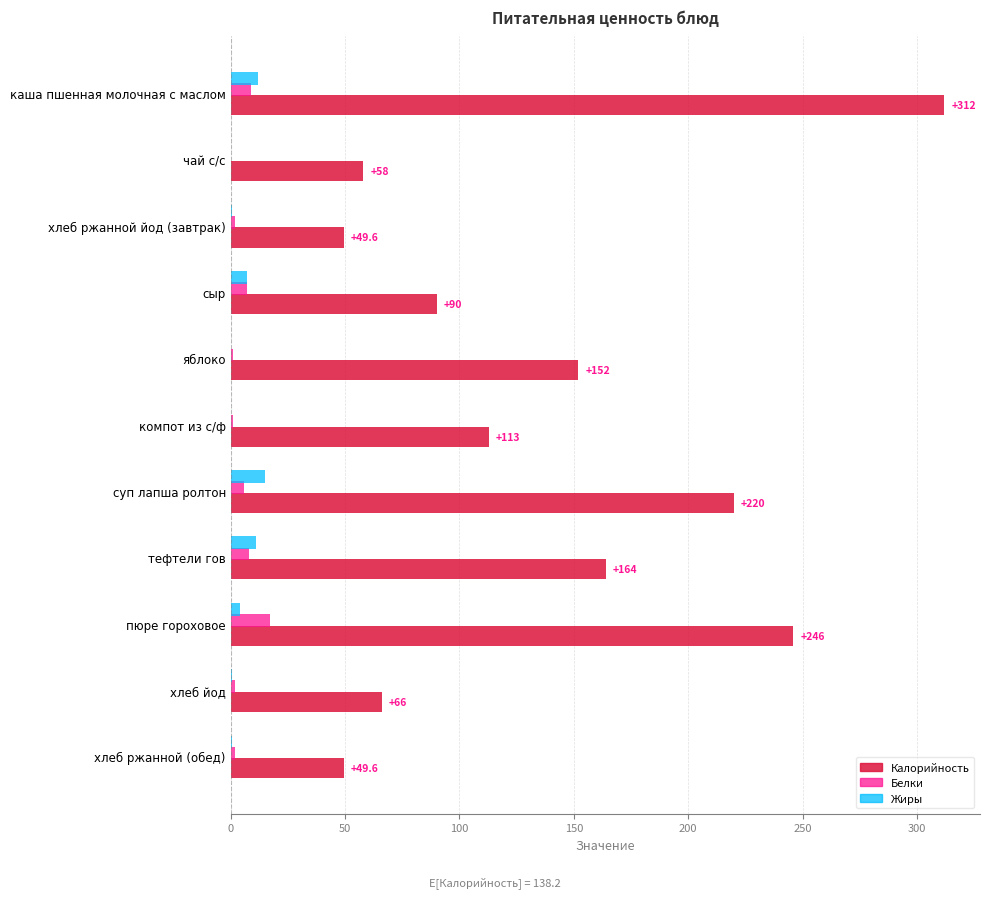

The value of Жиры at суп лапша ролтон is 25.4. True or false?

False